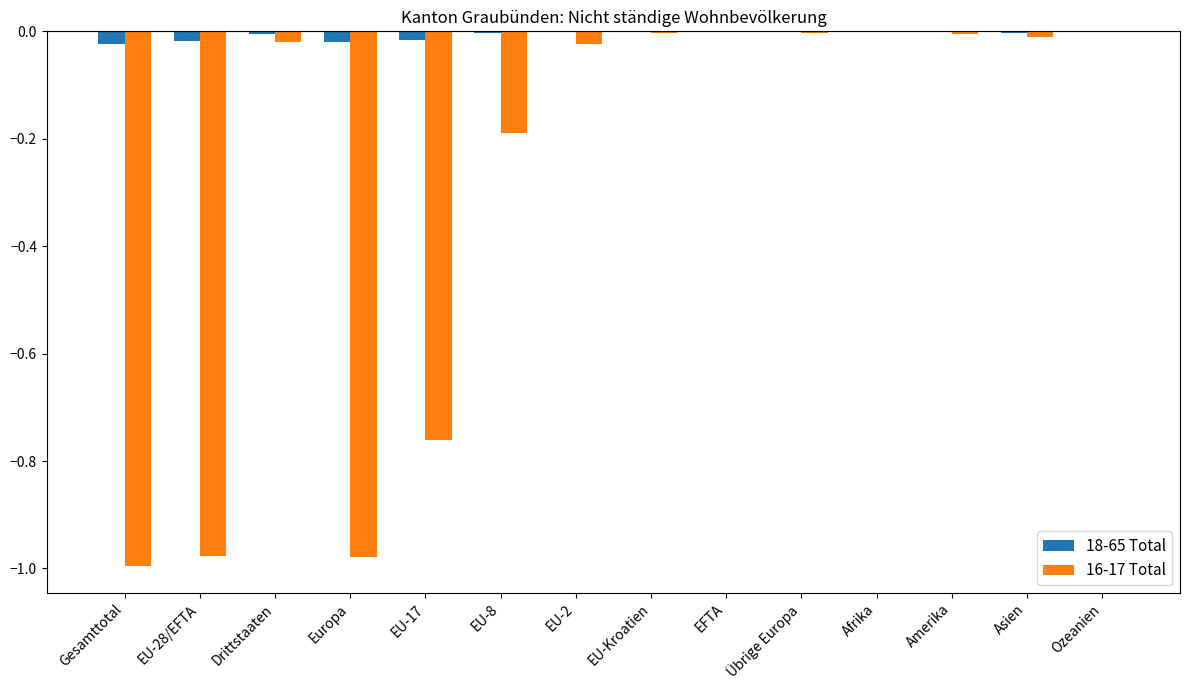

The 18-65 Total series shows -0.0 at Amerika. True or false?

True